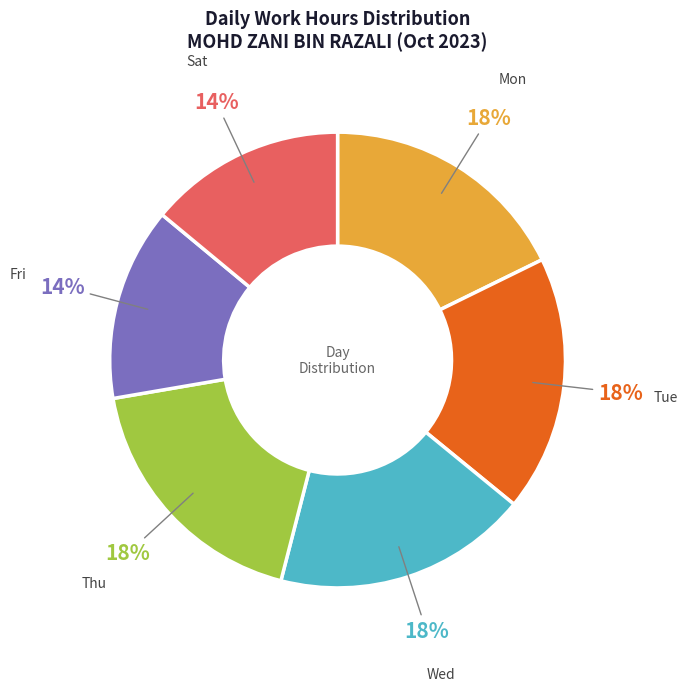

How many segments does this pie chart have?

6